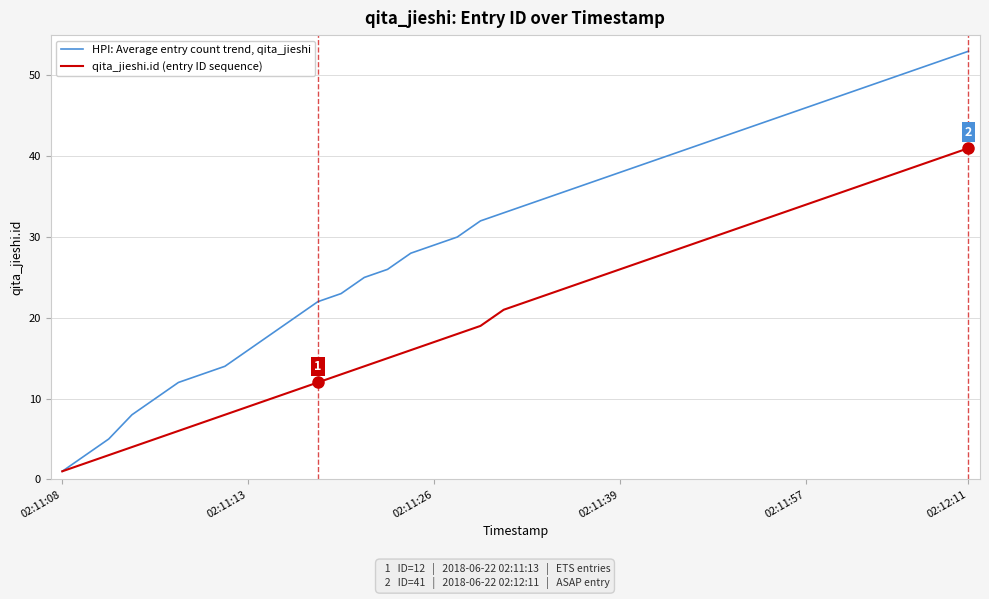

Rank the series by their average value, from lowest to highest.

qita_jieshi.id (entry ID sequence), HPI: Average entry count trend, qita_jieshi